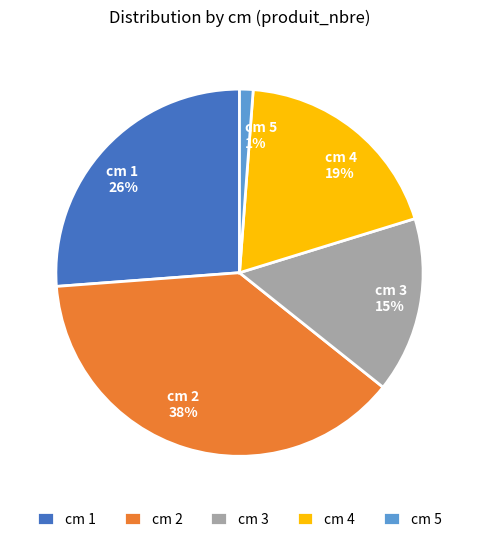

Is there any slice that represents more than half of the pie?

No